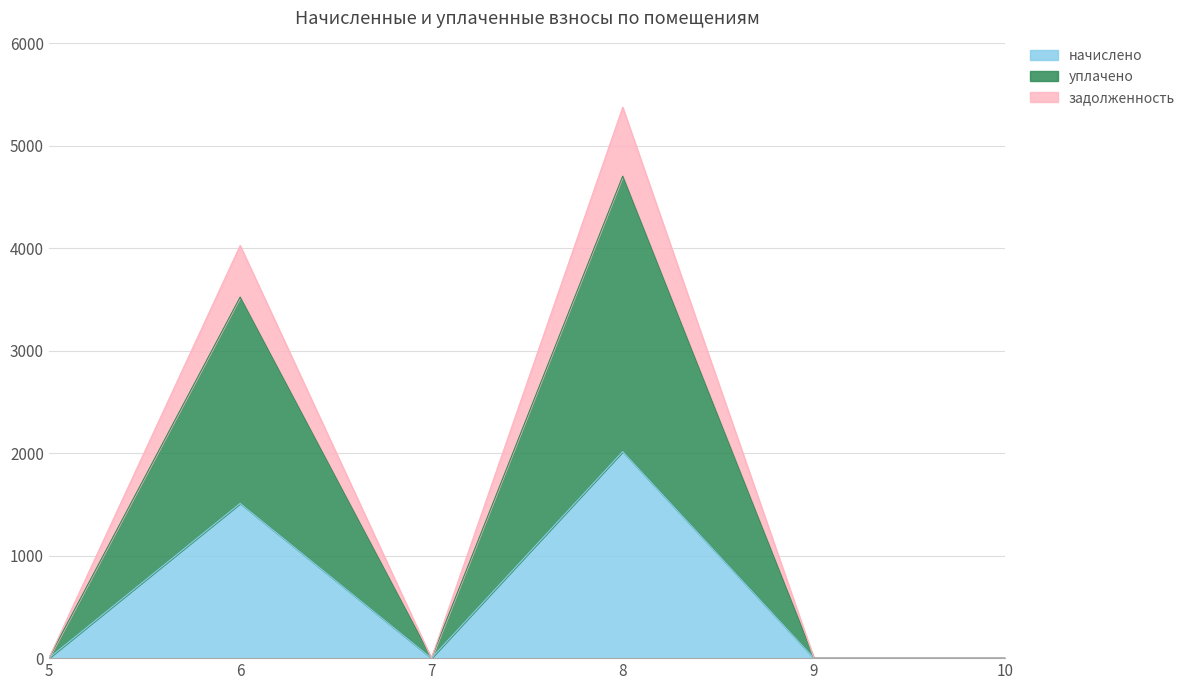

The value of начислено at 5 is 0.0. True or false?

True